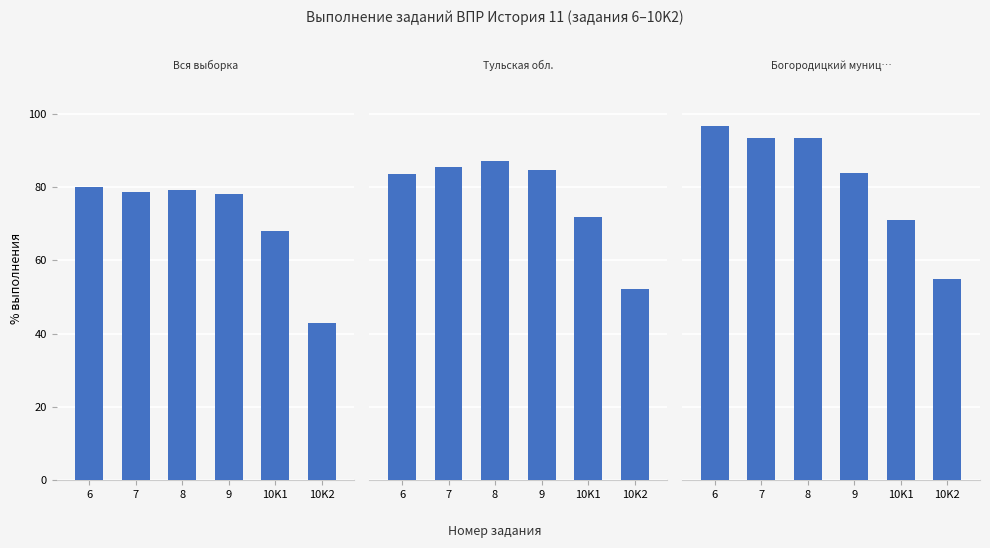

Which category has the highest value in the Богородицкий муниципальный район series?

6